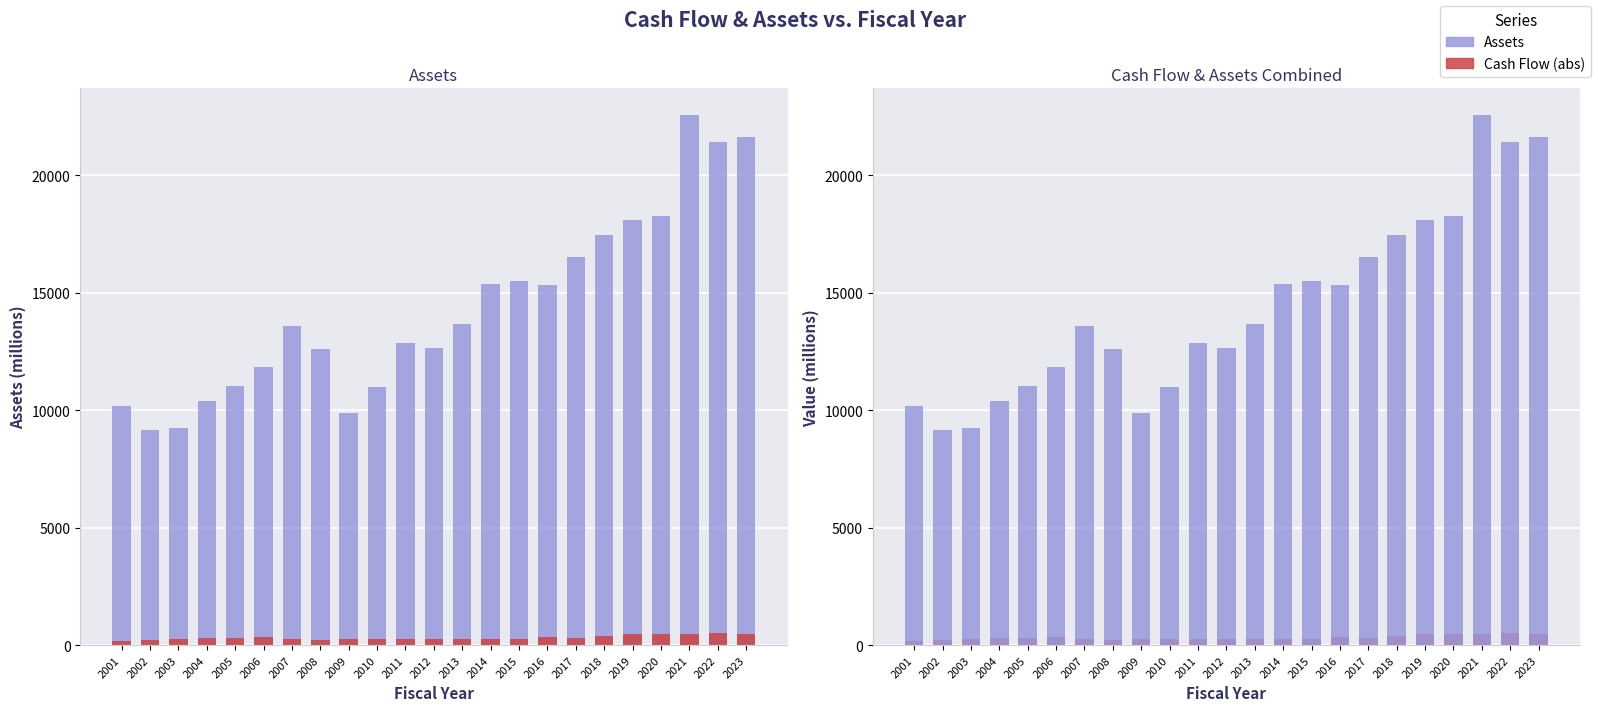

What is the spread (max minus min) of values at 2003?

8987.3